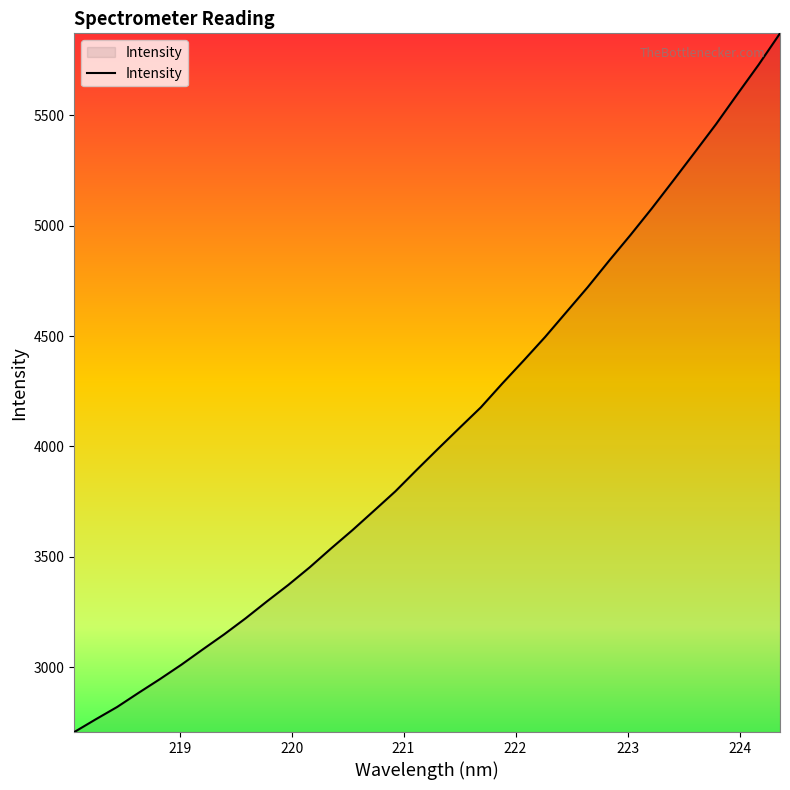

What is the difference between the maximum and minimum values?

3166.3